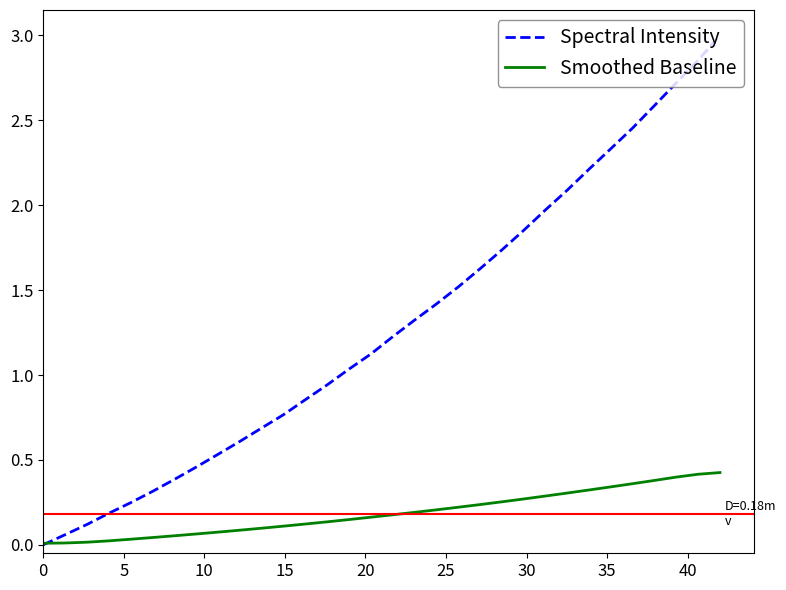

List the series in order of their overall mean, lowest first.

Smoothed Baseline, Spectral Intensity